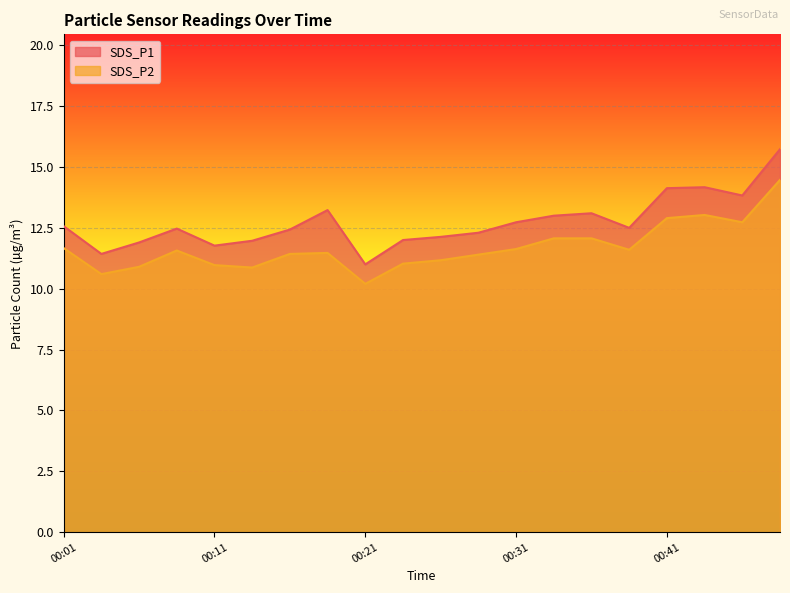

True or false: SDS_P1 has more than 1 interior local peaks.

True